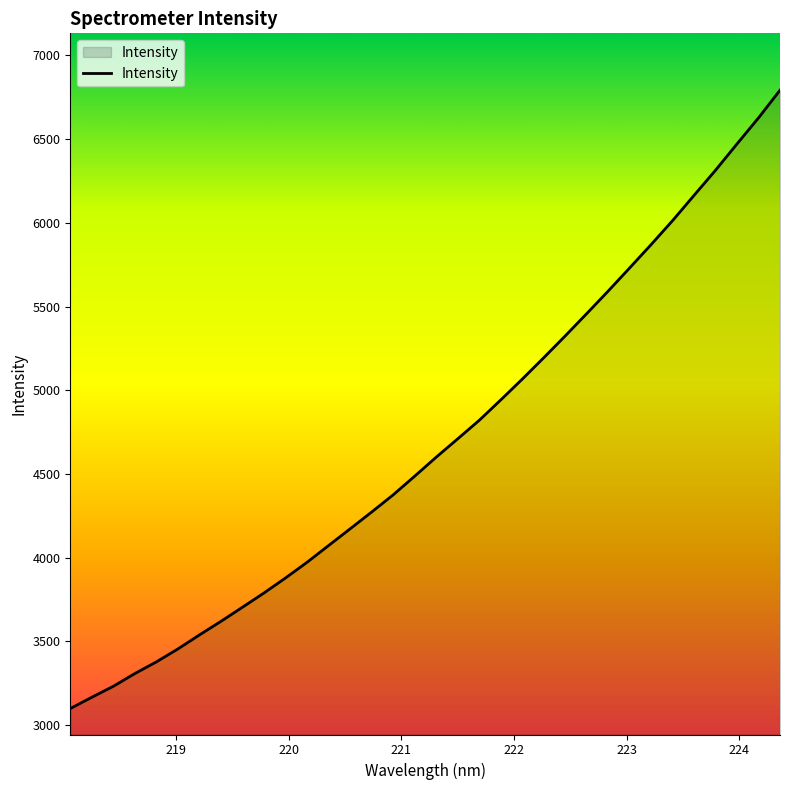

What is the maximum value shown in the chart?

6791.9